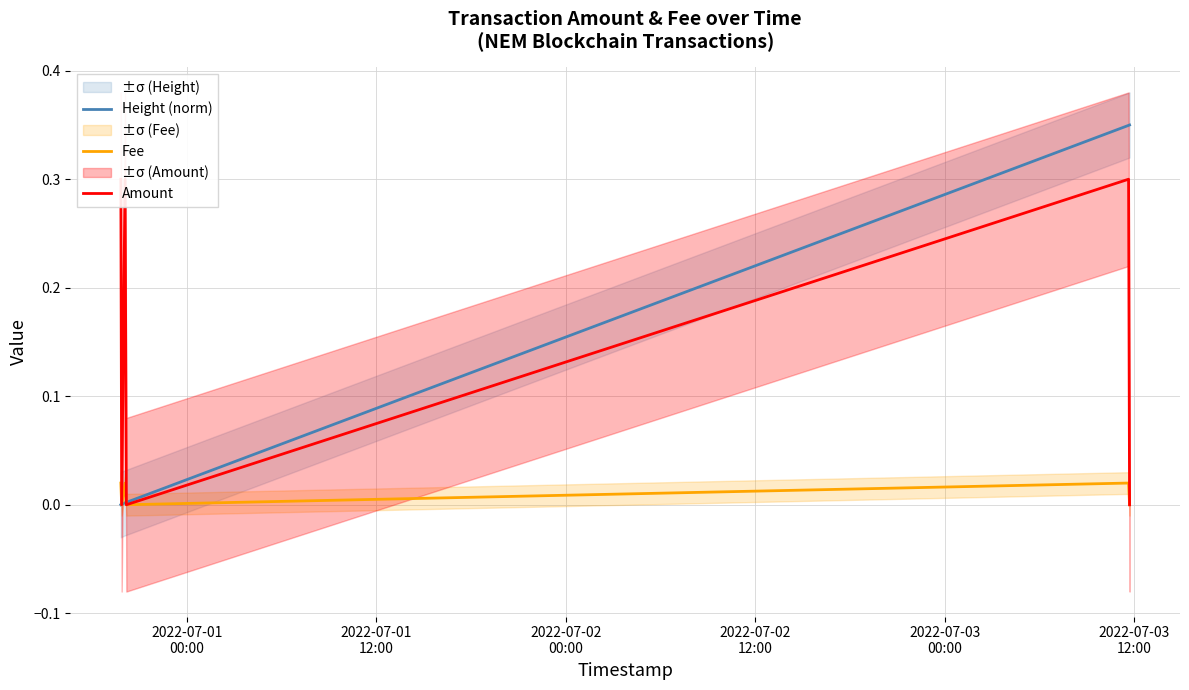

What is the label of the 1st point from the left?

2022-07-01
00:00